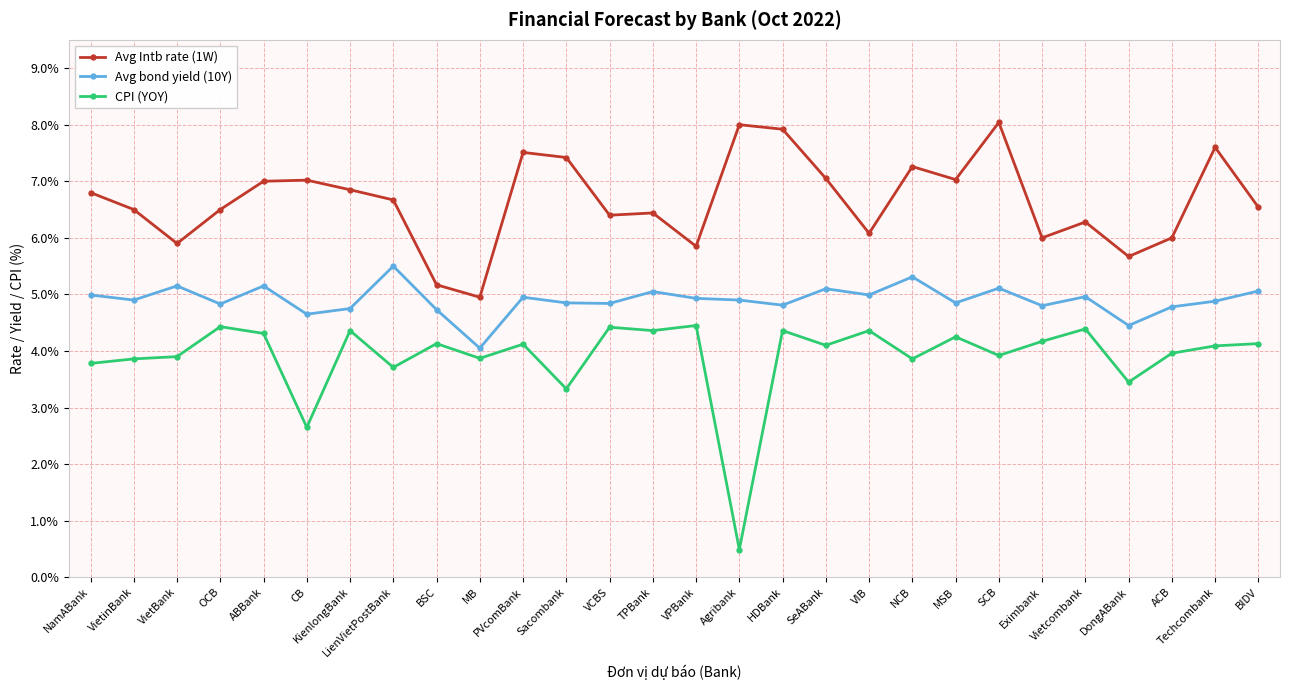

Is it true that CPI (YOY) equals 0.0 at NamABank?

False